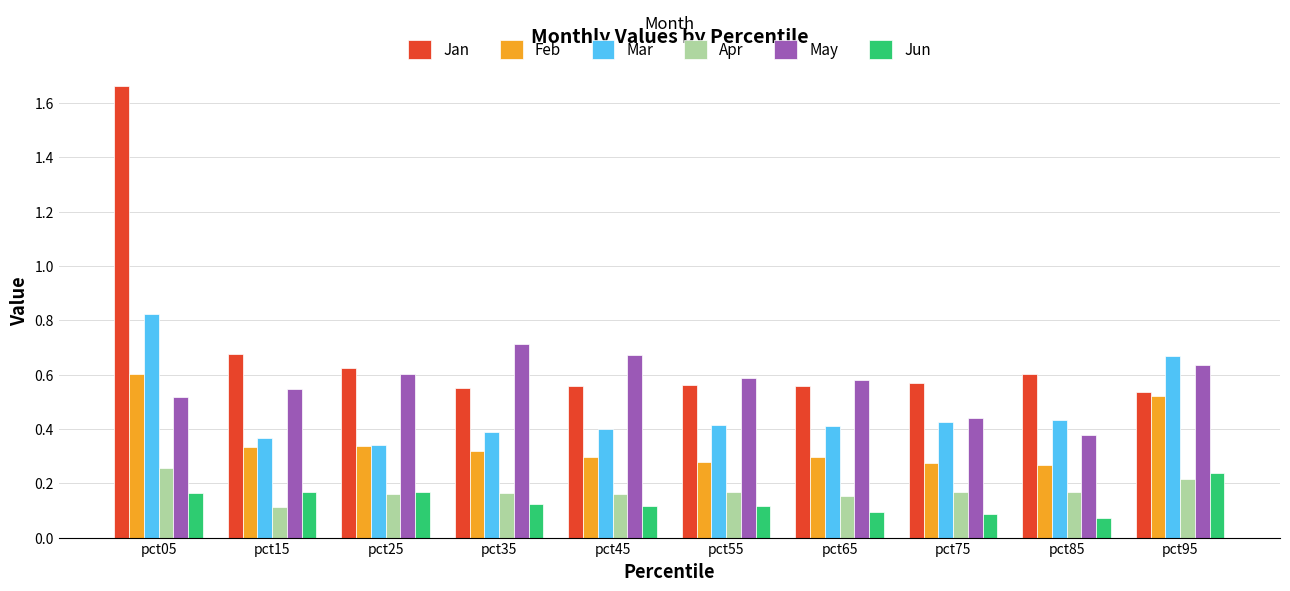

What are all the series names shown in the legend?

Jan, Feb, Mar, Apr, May, Jun